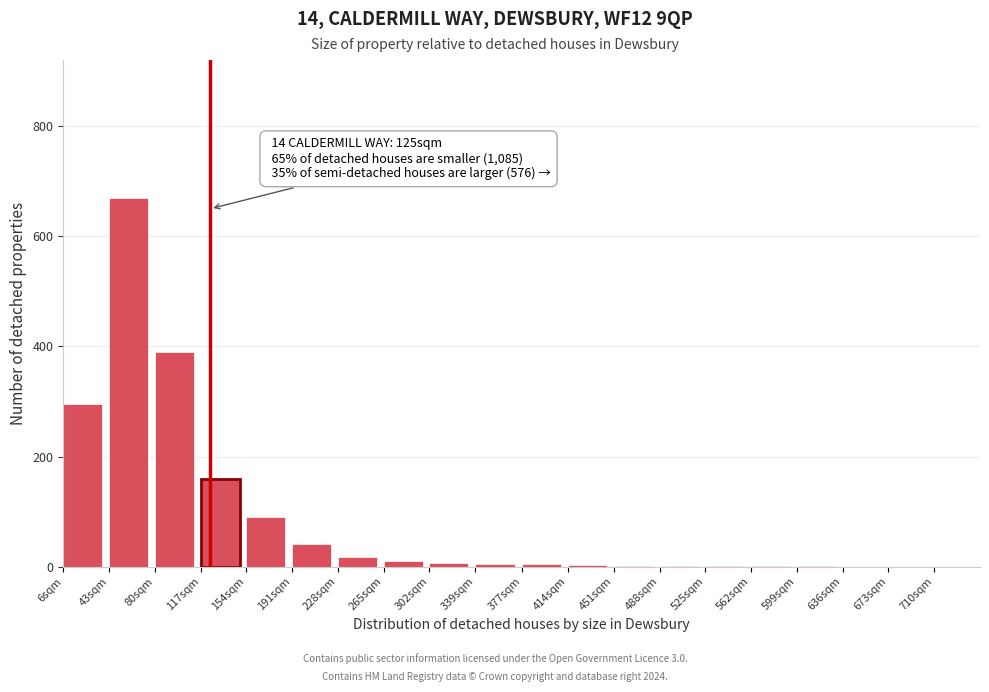

Is it true that the value at 636sqm is 0?

True